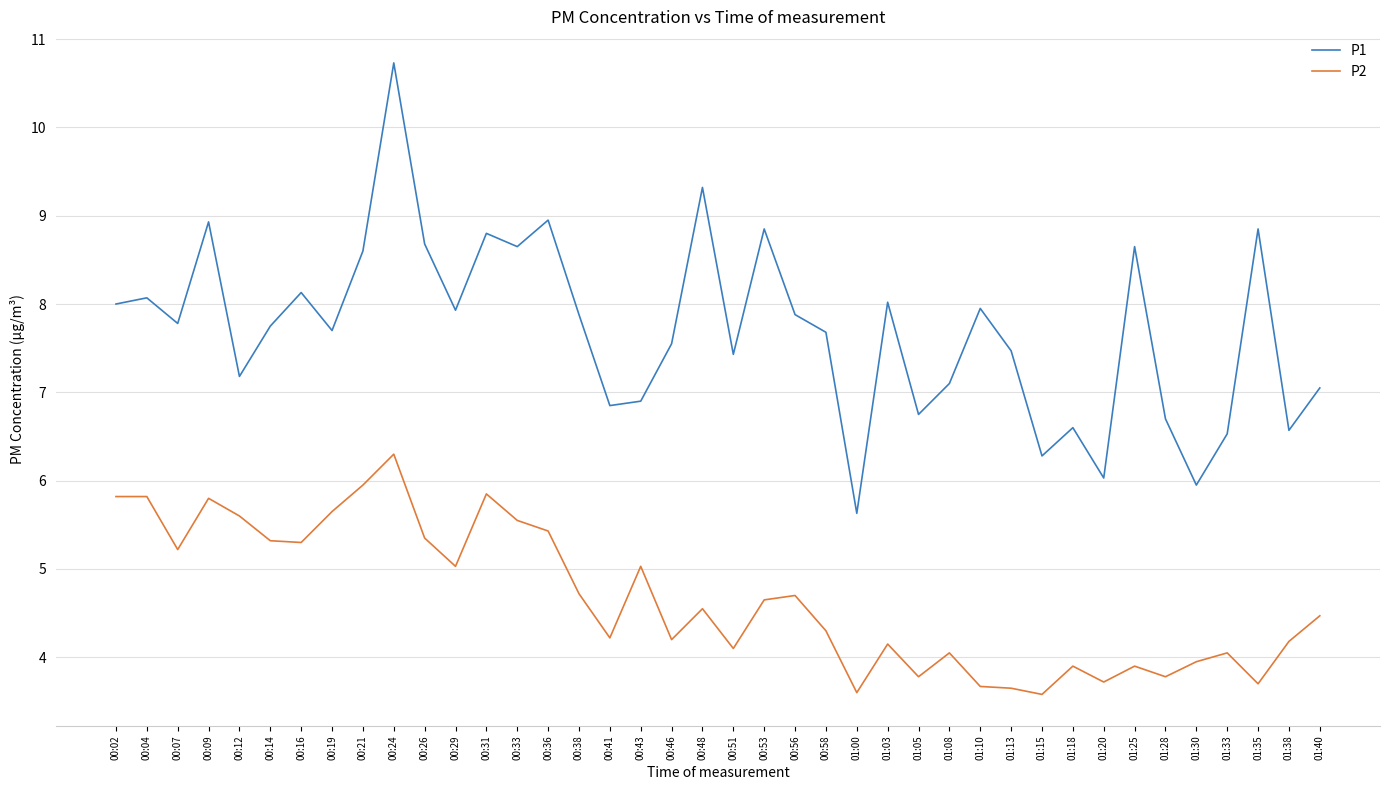

Does the chart display data point markers on the line(s)?

No